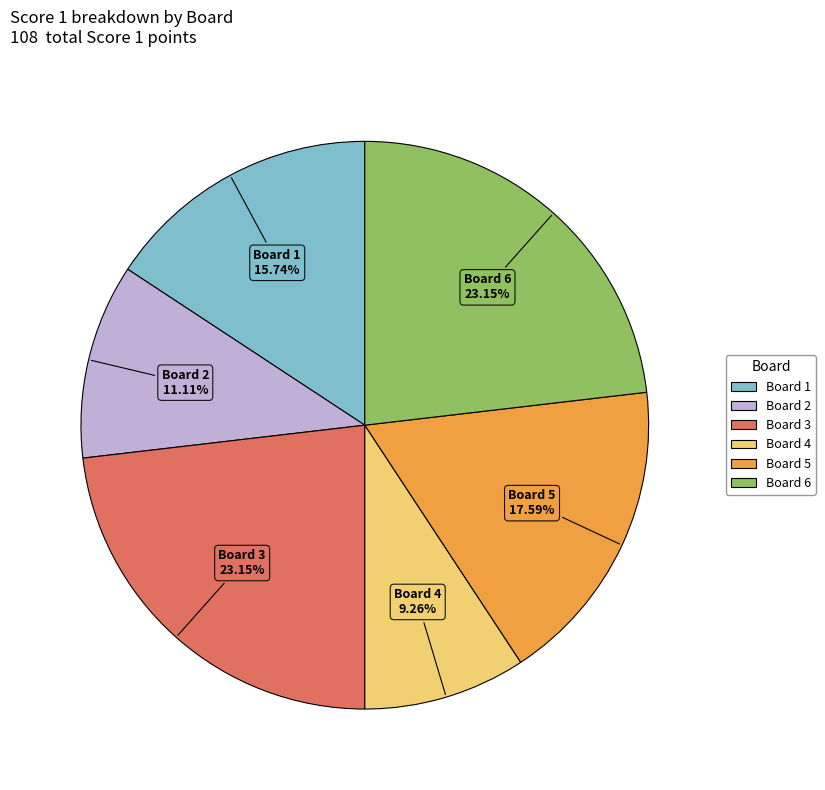

Is there any slice that represents more than half of the pie?

No